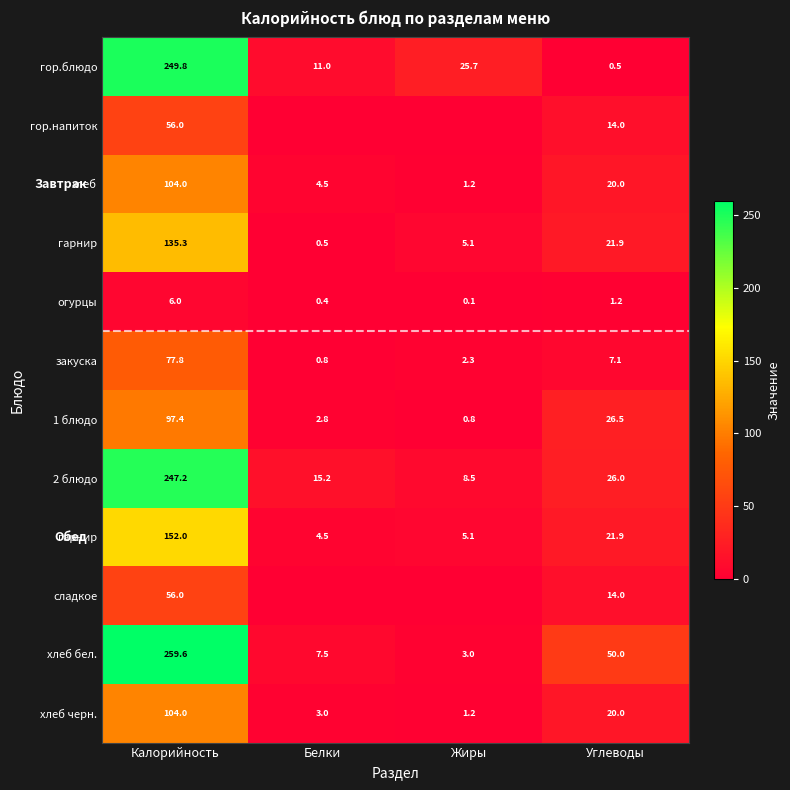

Between Калорийность and Белки, which is larger?

Калорийность